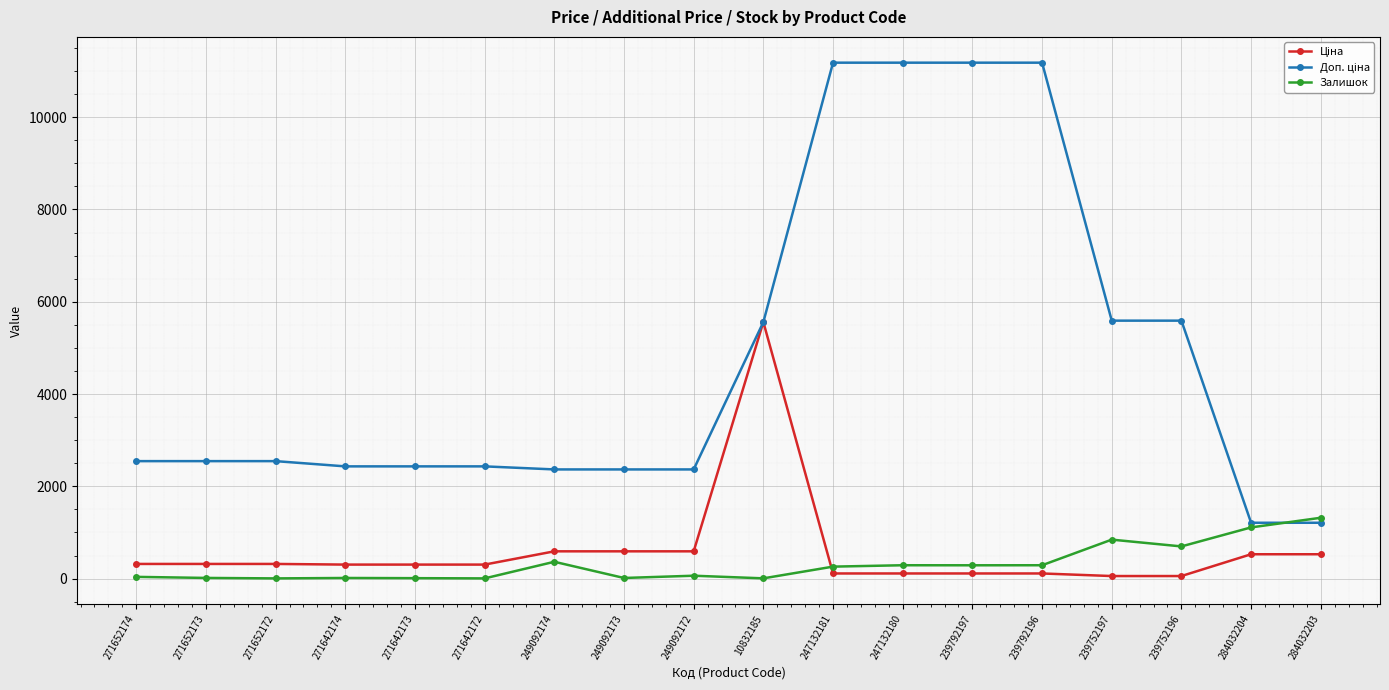

What is the value of the Залишок point at the 12th from the left?

290.0